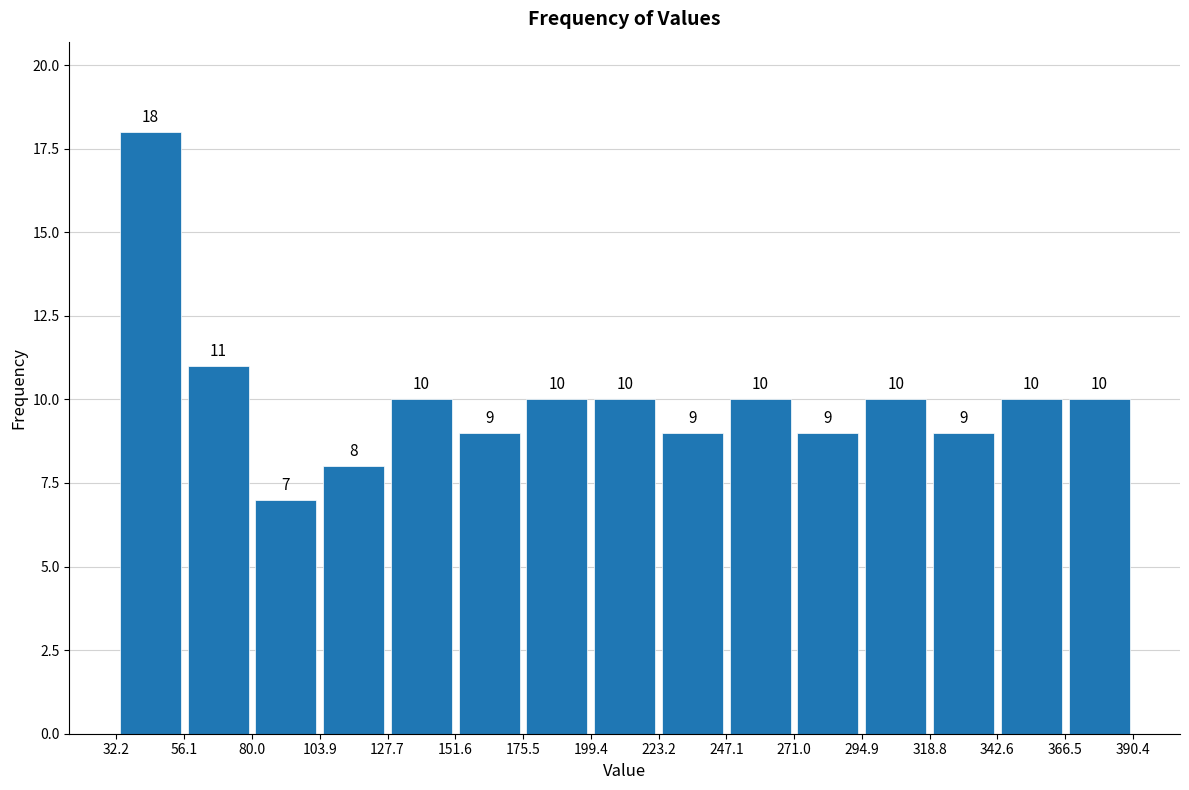

Reading left to right, list every bar in this chart as the range it spans on the x-axis followed by its height.

32.2 to 56.1: 18
56.1 to 80.0: 11
80.0 to 103.9: 7
103.9 to 127.7: 8
127.7 to 151.6: 10
151.6 to 175.5: 9
175.5 to 199.4: 10
199.4 to 223.2: 10
223.2 to 247.1: 9
247.1 to 271.0: 10
271.0 to 294.9: 9
294.9 to 318.8: 10
318.8 to 342.6: 9
342.6 to 366.5: 10
366.5 to 390.4: 10